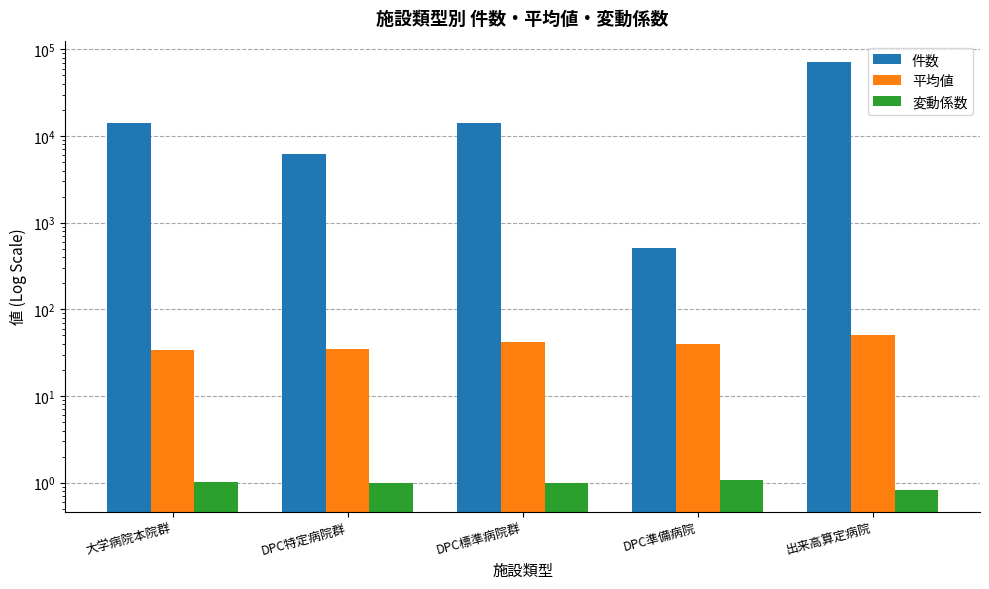

Which series has the largest total across all categories?

件数